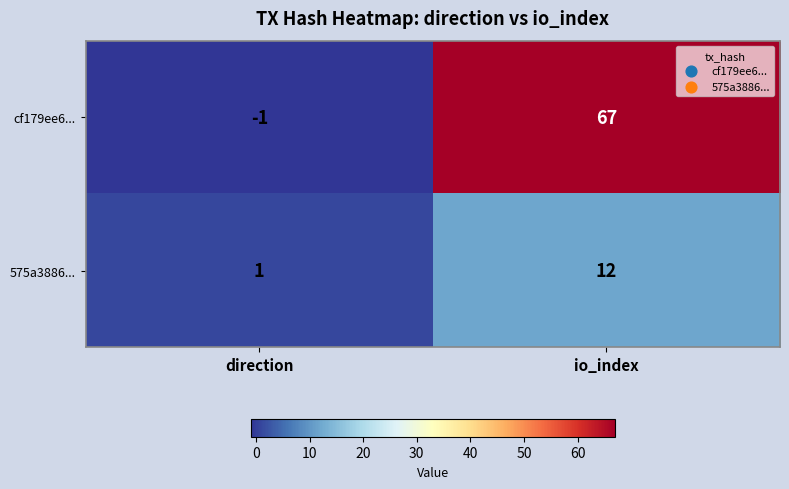

What is the difference between the cf179ee6... values at io_index and direction?

68